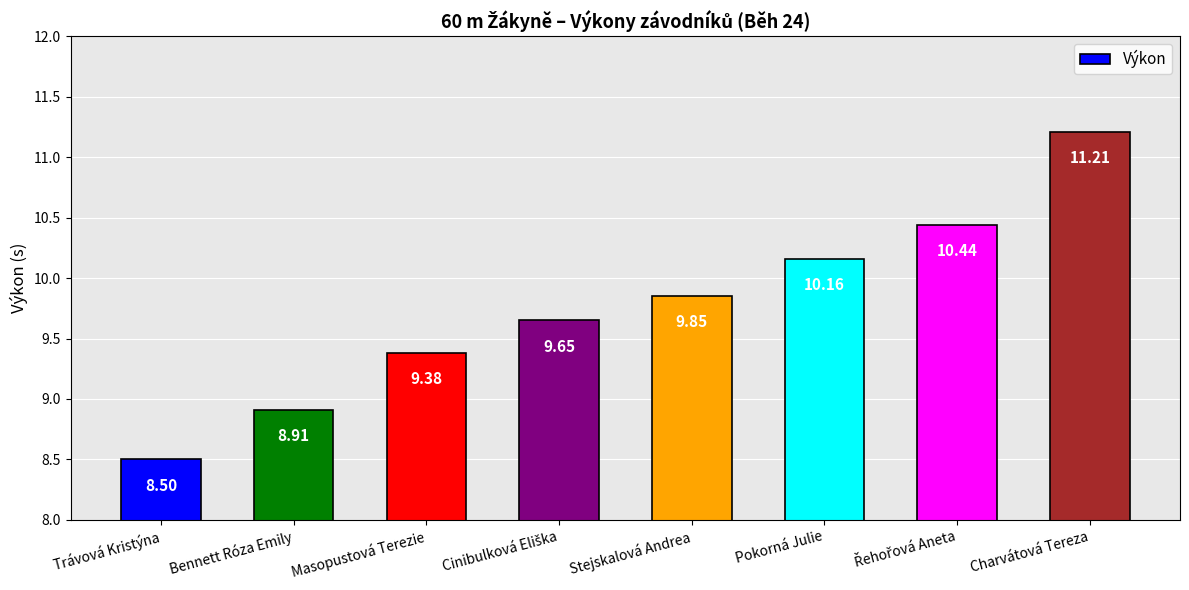

What is the ratio of the value at Pokorná Julie to the value at Stejskalová Andrea?

1.0